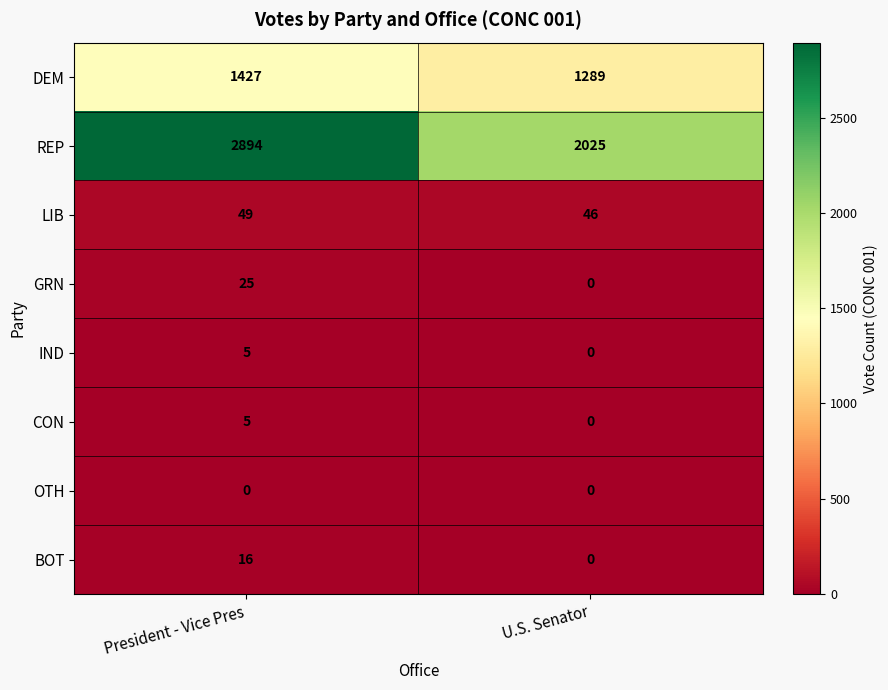

At how many categories does at least one series exceed 1329?

2